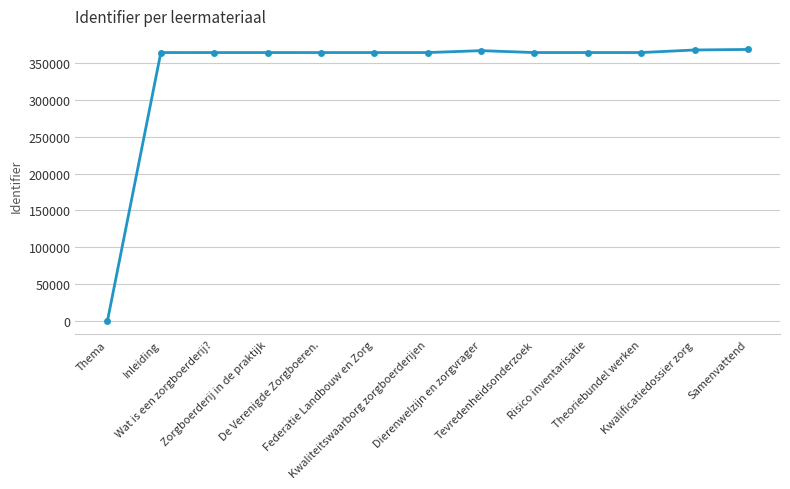

What is the label of the 10th point from the right?

Zorgboerderij in de praktijk